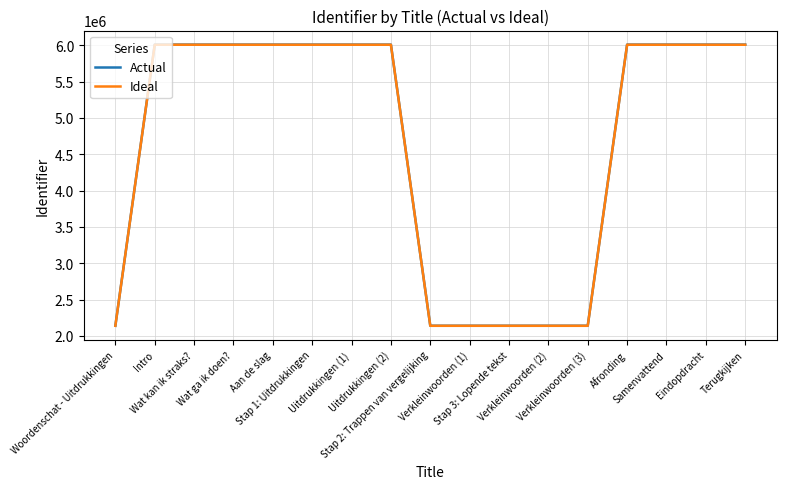

The value of Ideal at Verkleinwoorden (2) is 2138188.4. True or false?

True